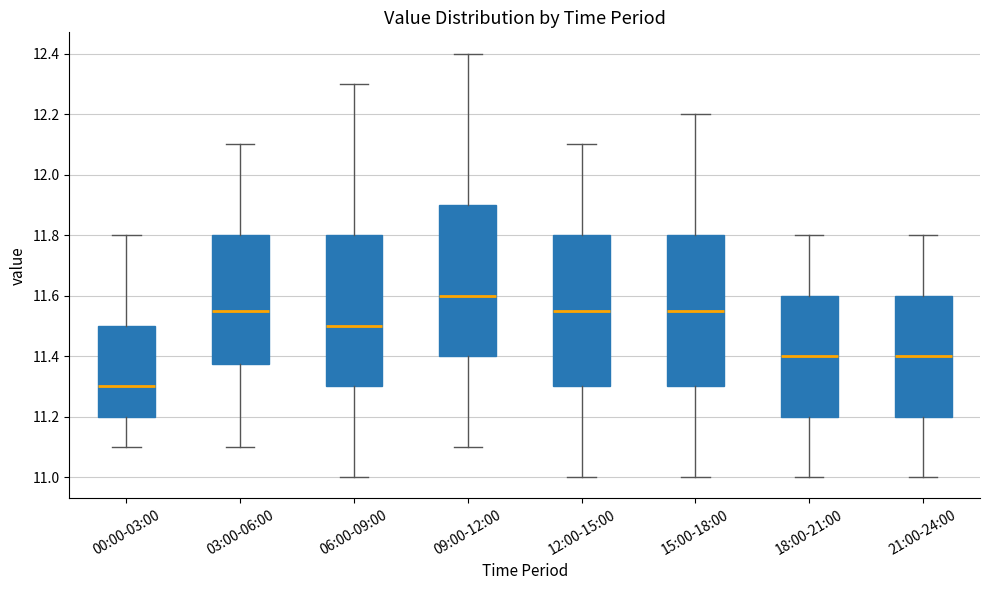

Reading left to right, transcribe this box plot: for each box, give where its median line is, the range the box spans, and where its two whiskers end, as read against the y-axis. The values are not printed on the chart, so give them approximately, as read against the axis.

00:00-03:00: median 11.30, box 11.20 to 11.50, whiskers 11.10 to 11.80
03:00-06:00: median 11.56, box 11.38 to 11.80, whiskers 11.10 to 12.10
06:00-09:00: median 11.50, box 11.30 to 11.80, whiskers 11.00 to 12.30
09:00-12:00: median 11.60, box 11.40 to 11.90, whiskers 11.10 to 12.40
12:00-15:00: median 11.56, box 11.30 to 11.80, whiskers 11.00 to 12.10
15:00-18:00: median 11.56, box 11.30 to 11.80, whiskers 11.00 to 12.20
18:00-21:00: median 11.40, box 11.20 to 11.60, whiskers 11.00 to 11.80
21:00-24:00: median 11.40, box 11.20 to 11.60, whiskers 11.00 to 11.80